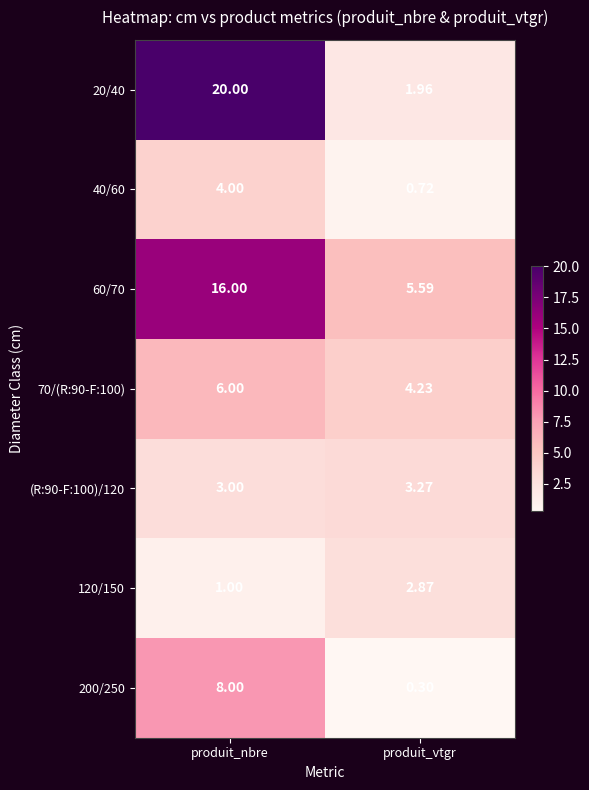

Where is 60/70 nearest to the value 10?

produit_vtgr